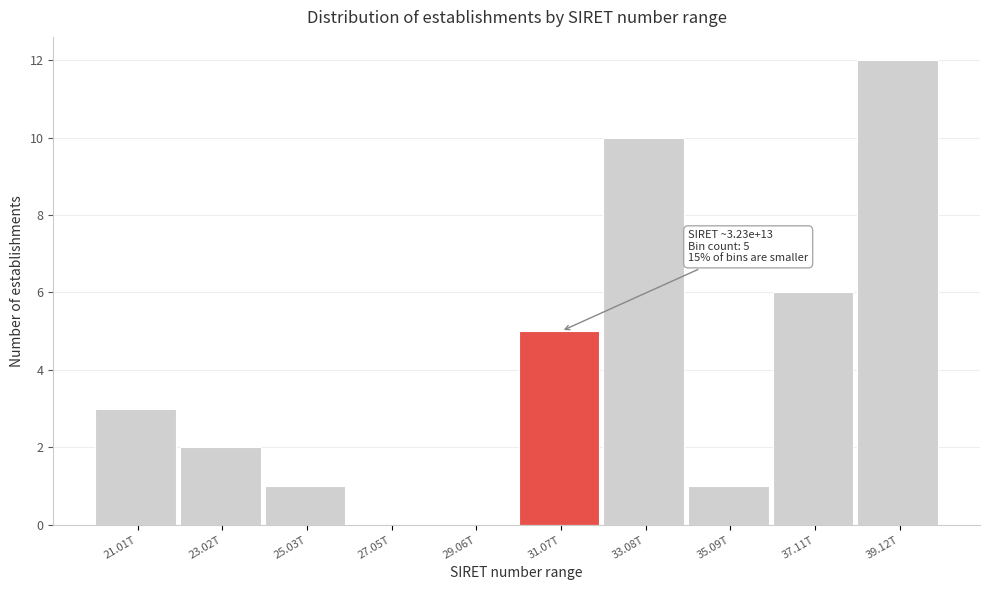

Reading left to right, transcribe all the data shown in this chart.

21.01T=3	23.02T=2	25.03T=1	27.05T=0	29.06T=0	31.07T=5	33.08T=10	35.09T=1	37.11T=6	39.12T=12